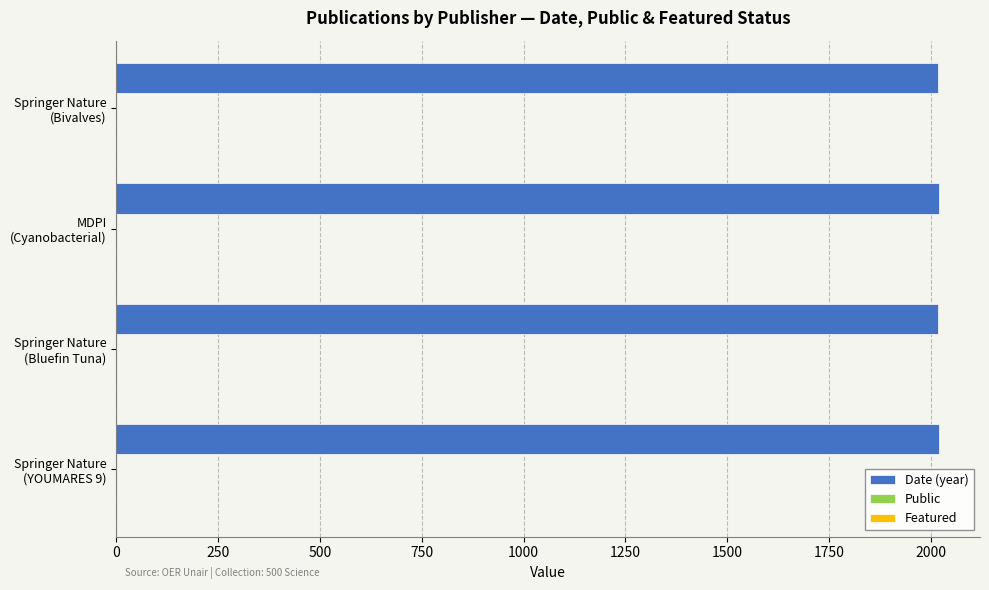

Which series has the largest total across all categories?

Date (year)